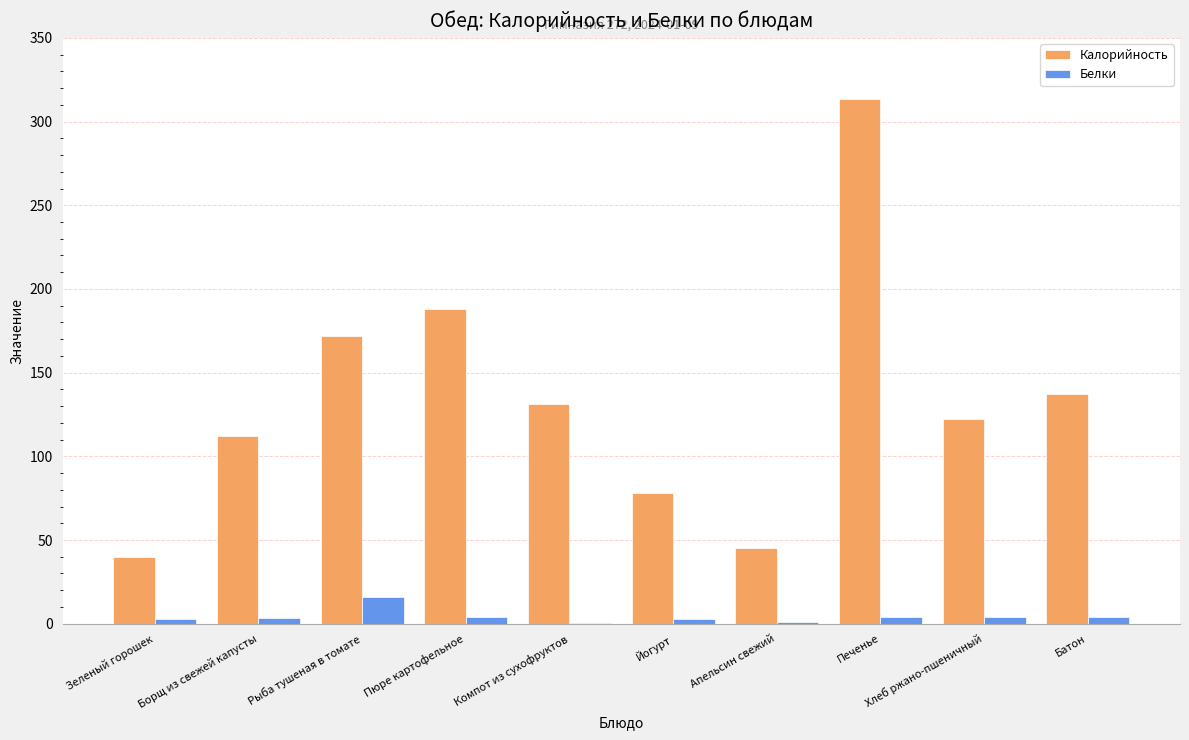

What is the total value across all series at Рыба тушеная в томате?

187.6